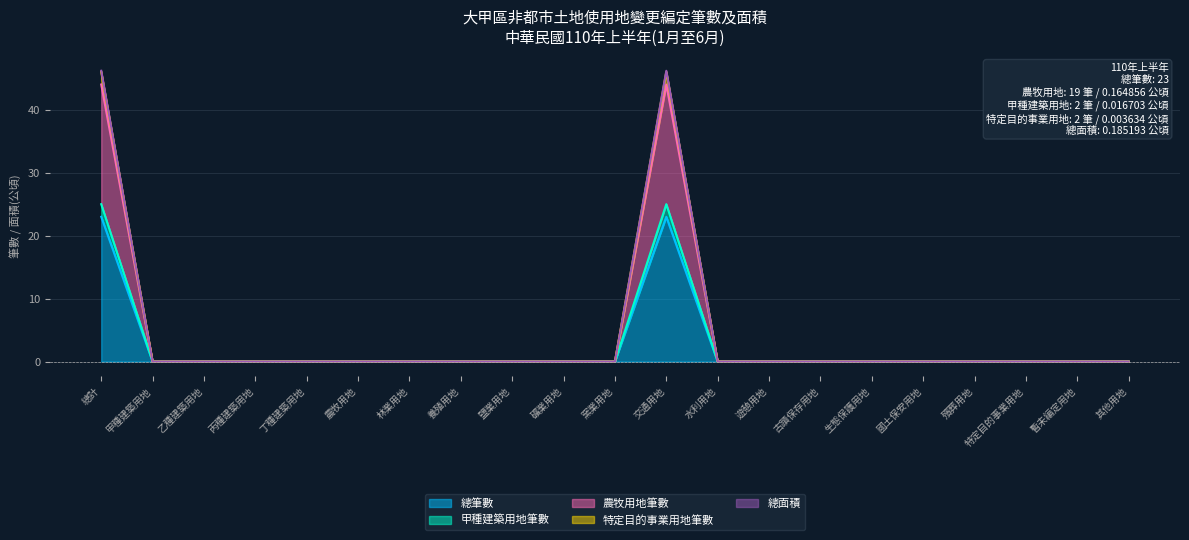

True or false: 總面積 and 農牧用地筆數 cross at least once.

False